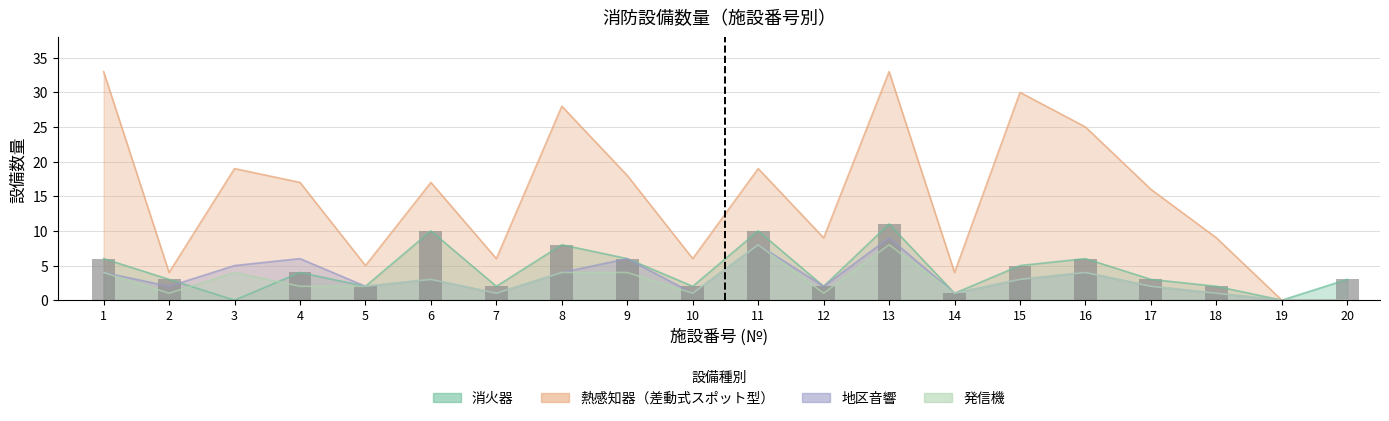

Is it true that 熱感知器差動式スポット型 equals 19 at 11?

True